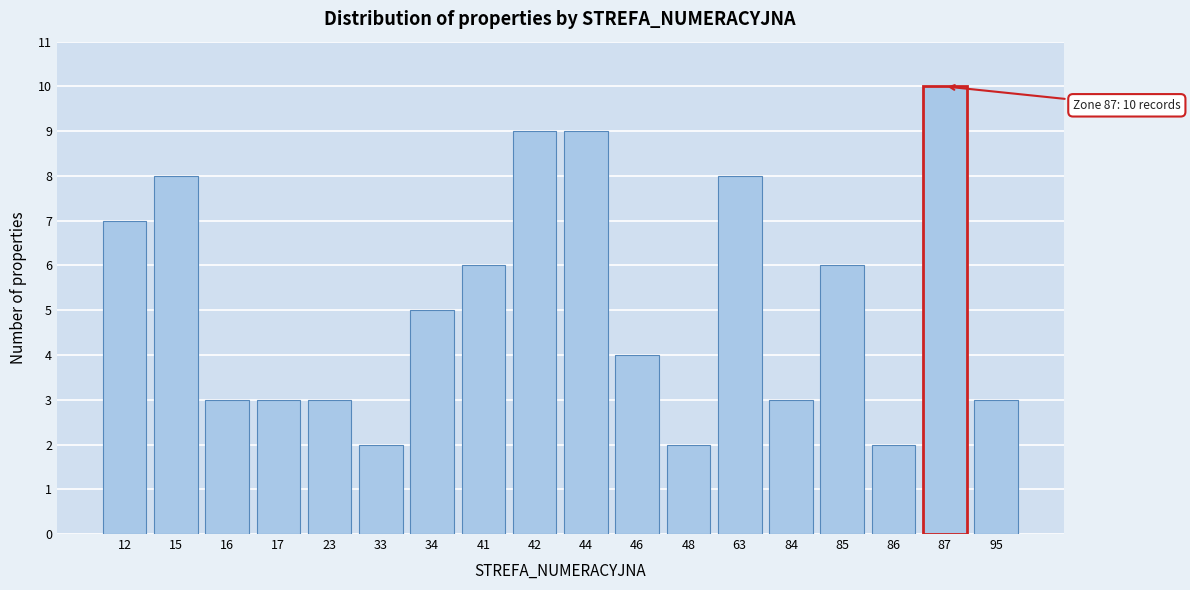

Reading left to right, what are all the values shown in this chart?

12=7	15=8	16=3	17=3	23=3	33=2	34=5	41=6	42=9	44=9	46=4	48=2	63=8	84=3	85=6	86=2	87=10	95=3